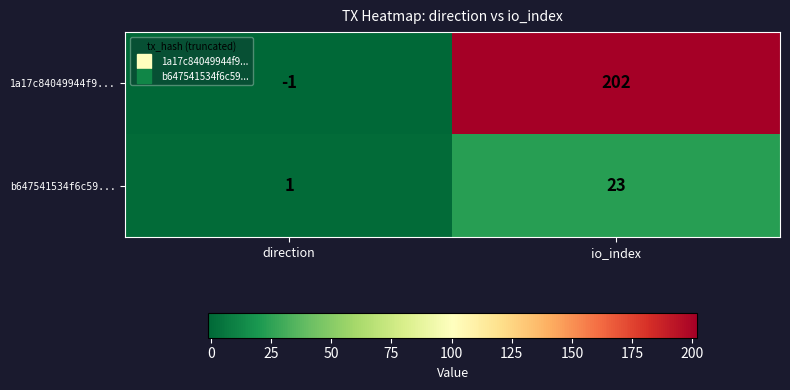

How many data points does each series have?

2